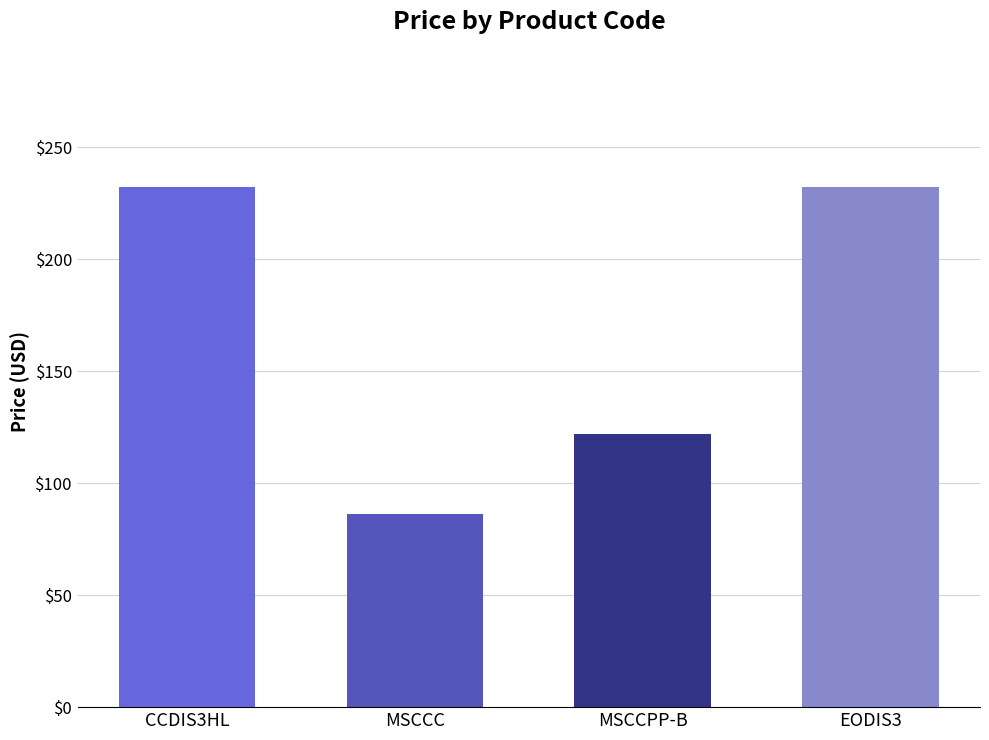

What is the approximate value at EODIS3?

232.1